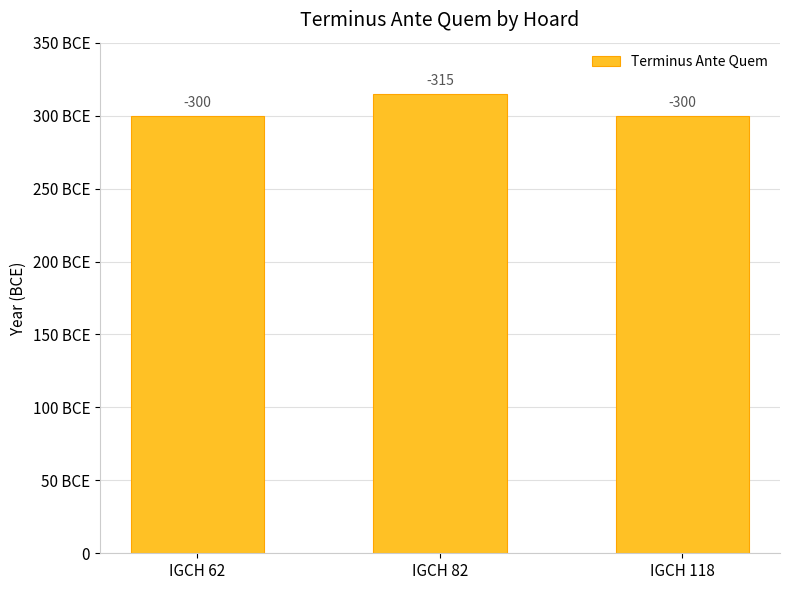

Are the bars horizontal?

No